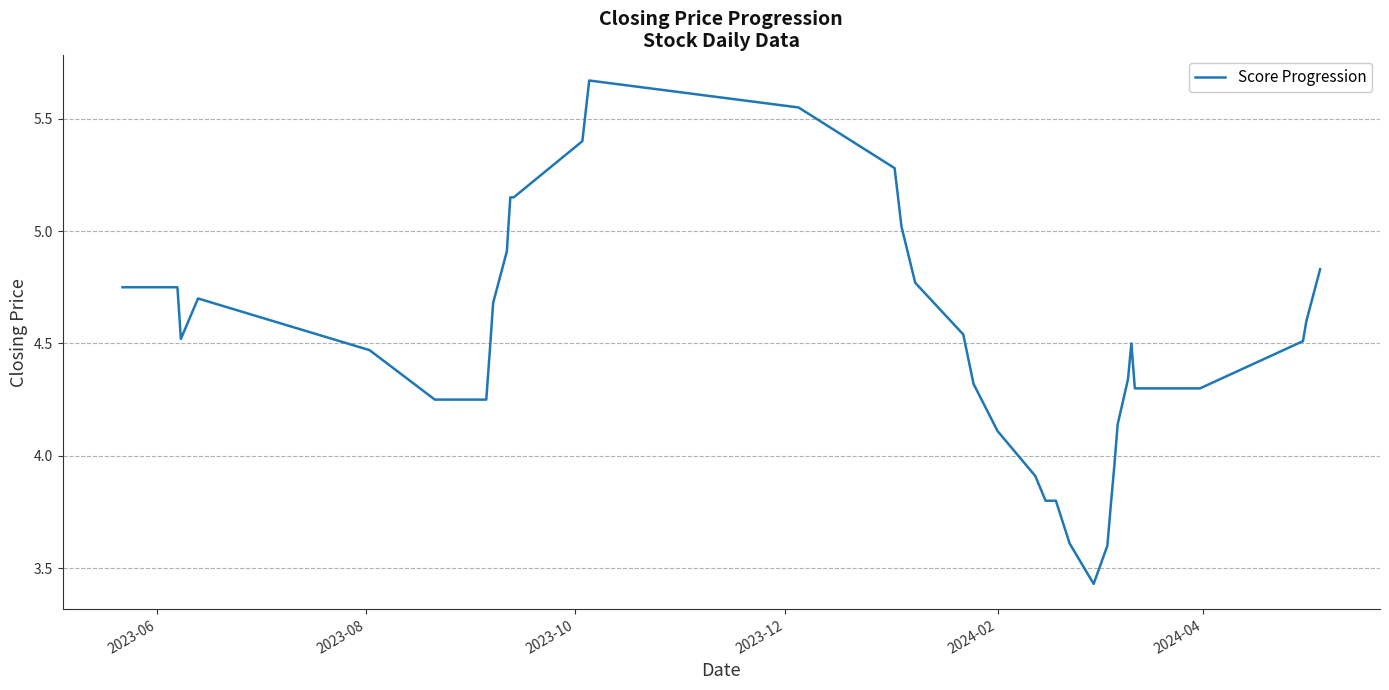

What is the difference between the maximum and minimum values?

2.2